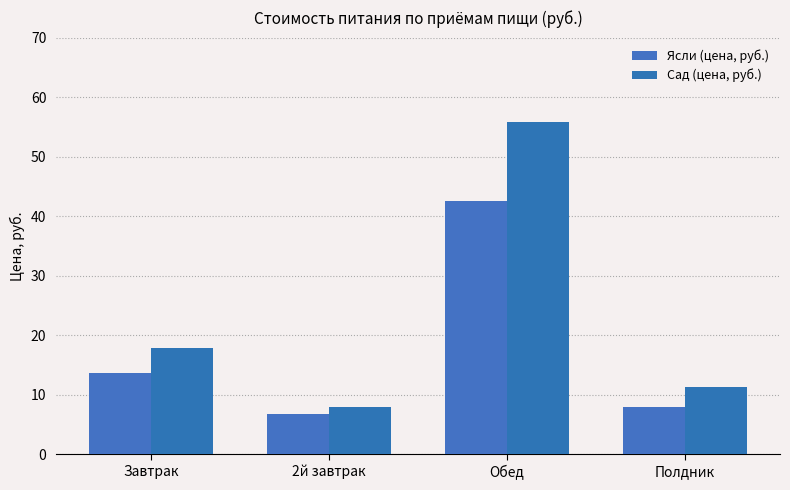

Where is Сад (цена, руб.) nearest to the value 31?

Завтрак